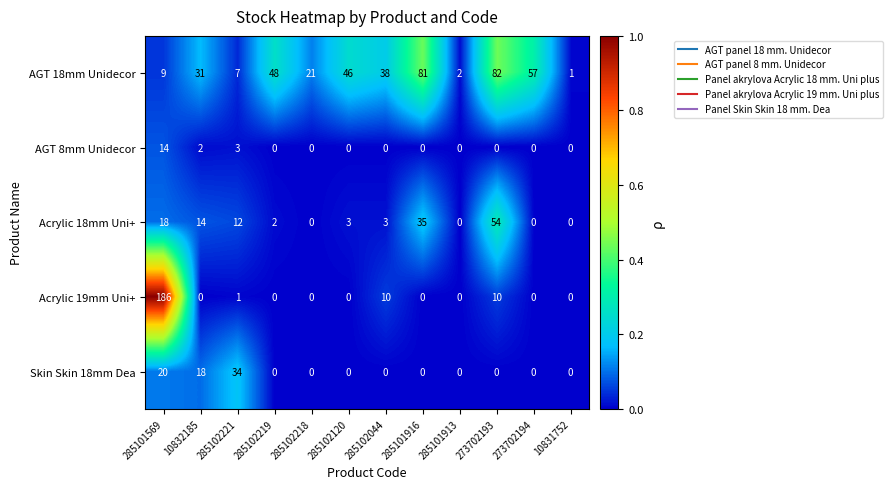

Which series changed the most between 285102219 and 10831752?

AGT 18mm Unidecor